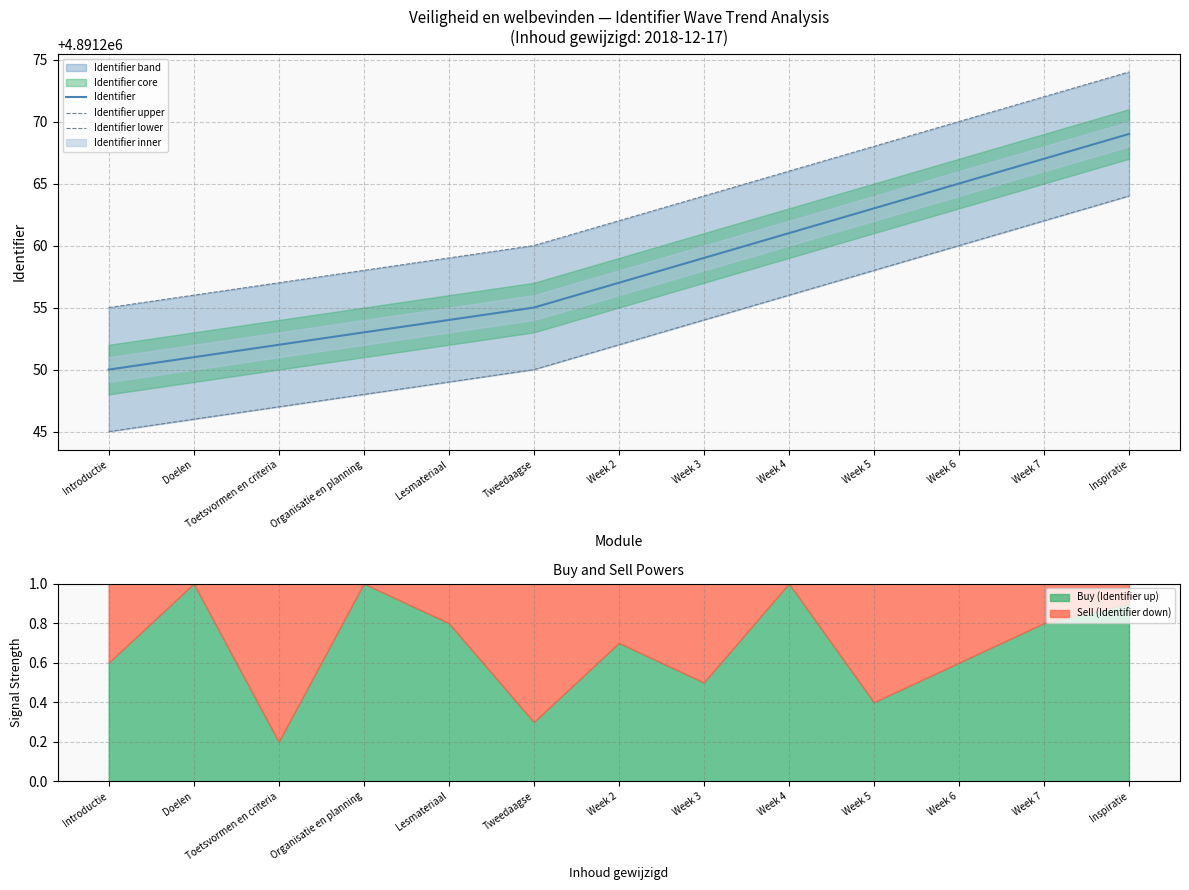

What is the minimum value for Identifier lower?

4891245